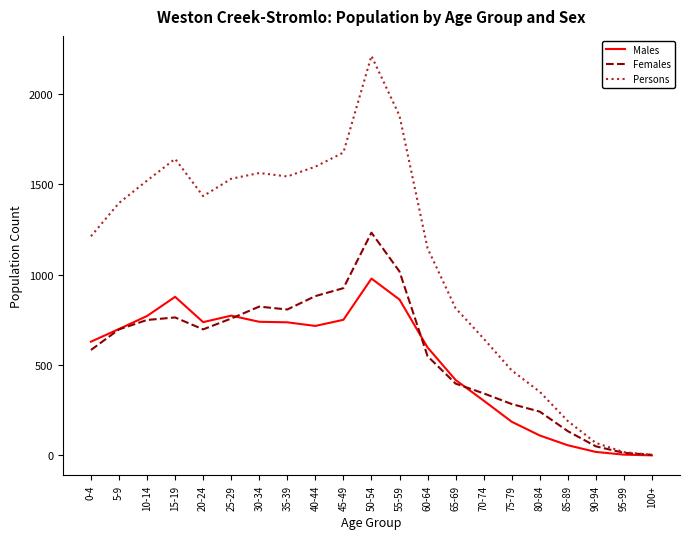

Is it true that Males equals 228 at 35-39?

False